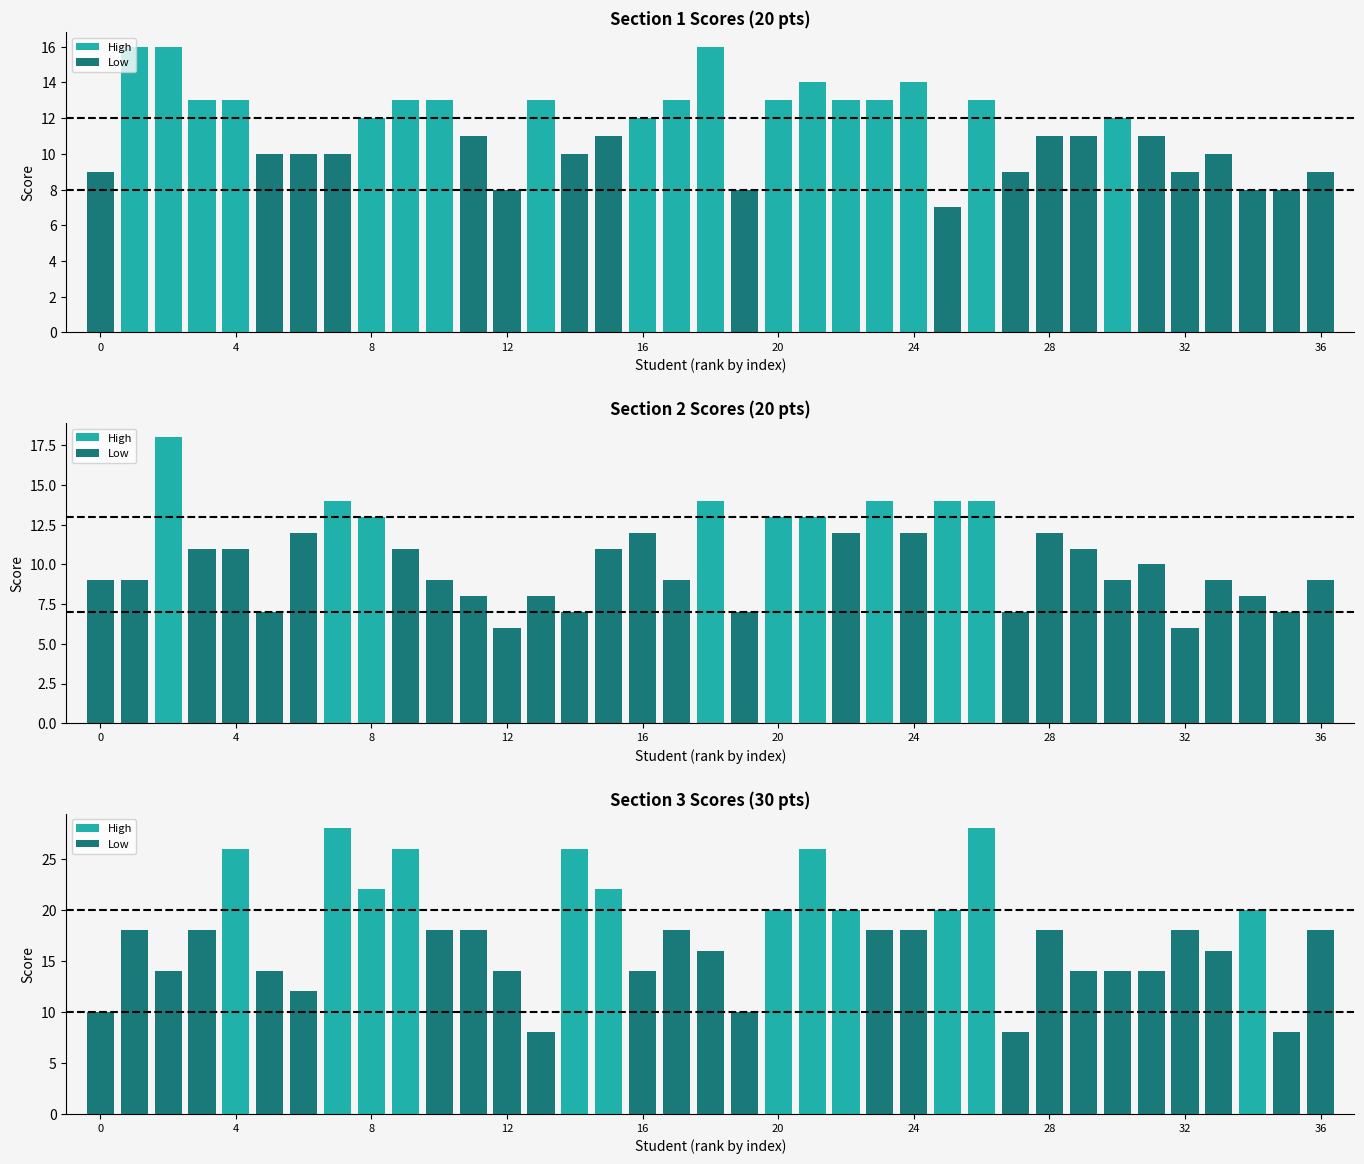

Reading right to left, what are all the values shown in this chart?

18	8	20	16	18	14	14	14	18	8	28	20	18	18	20	26	20	10	16	18	14	22	26	8	14	18	18	26	22	28	12	14	26	18	14	18	10